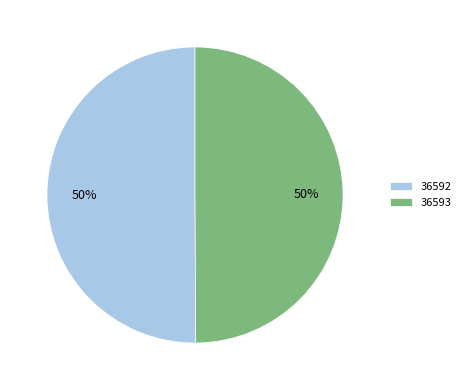

The 36593 slice represents 50% of the pie. True or false?

True